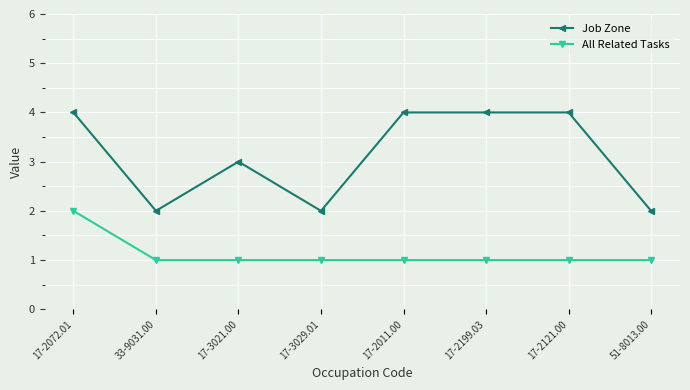

What value does the All Related Tasks series have at 51-8013.00?

1